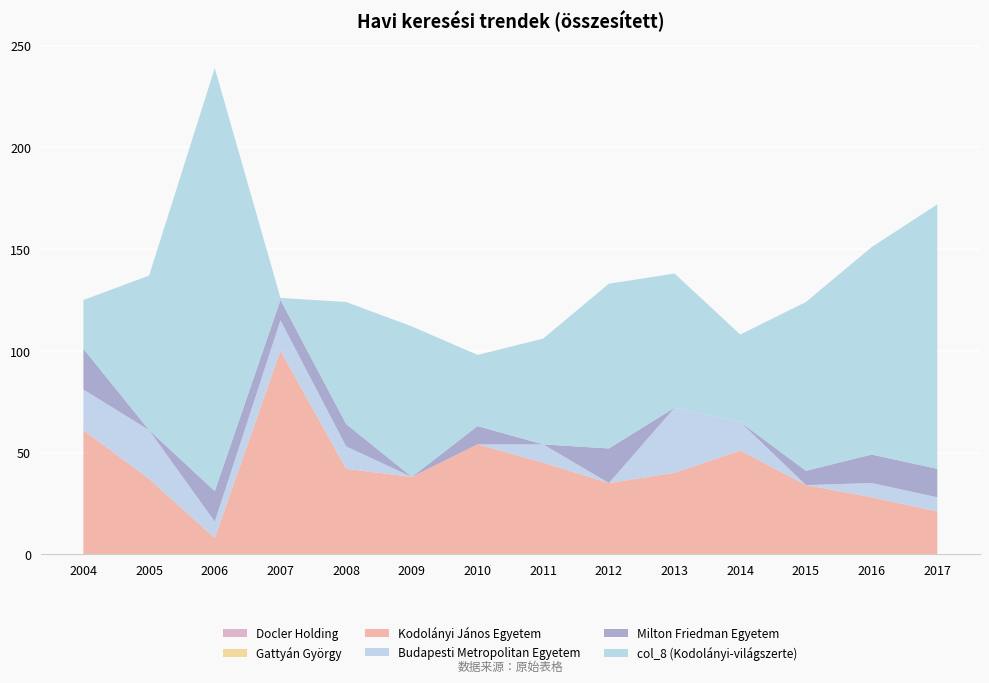

Reading left to right, extract all data points from this chart.

Docler Holding: 0	0	0	0	0	0	0	0	0	0	0	0	0	0
Gattyán György: 0	0	0	0	0	0	0	0	0	0	0	0	0	0
Kodolányi János Egyetem: 61	37	8	100	42	38	54	45	35	40	51	34	28	21
Budapesti Metropolitan Egyetem: 20	24	8	15	11	0	0	9	0	32	14	0	7	7
Milton Friedman Egyetem: 20	0	15	10	11	0	9	0	17	0	0	7	14	14
col_8 (Kodolányi-világszerte): 24	76	208	1	60	74	35	52	81	66	43	83	102	130